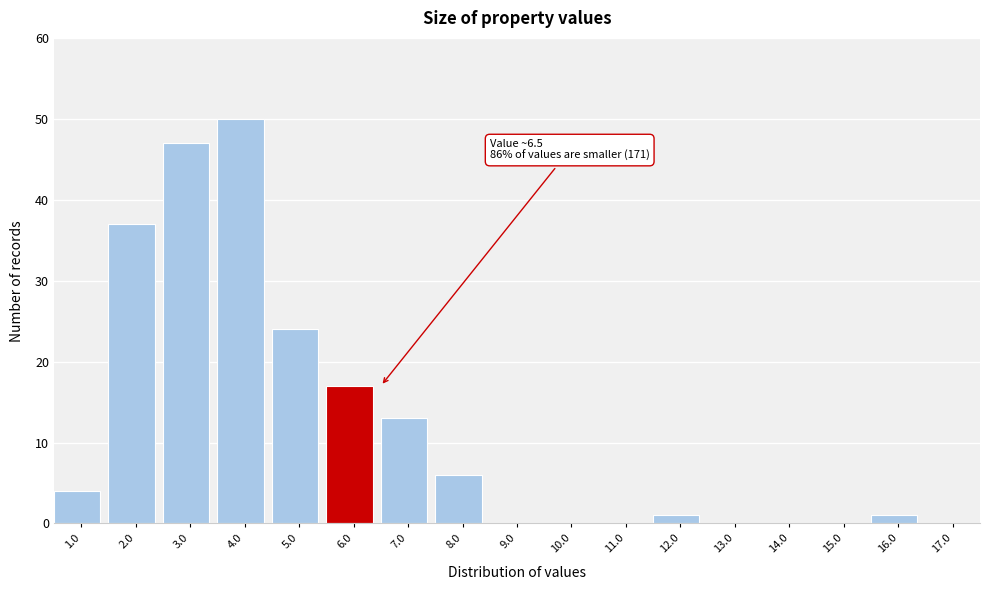

Reading left to right, extract all data points from this chart.

1.0=4	2.0=37	3.0=47	4.0=50	5.0=24	6.0=17	7.0=13	8.0=6	9.0=0	10.0=0	11.0=0	12.0=1	13.0=0	14.0=0	15.0=0	16.0=1	17.0=0